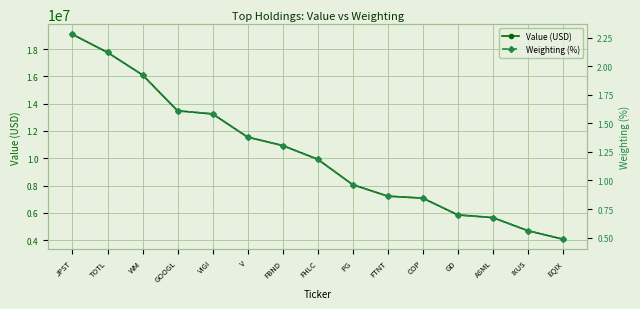

What is the difference between the Weighting (%) values at TOTL and FTNT?

1.3